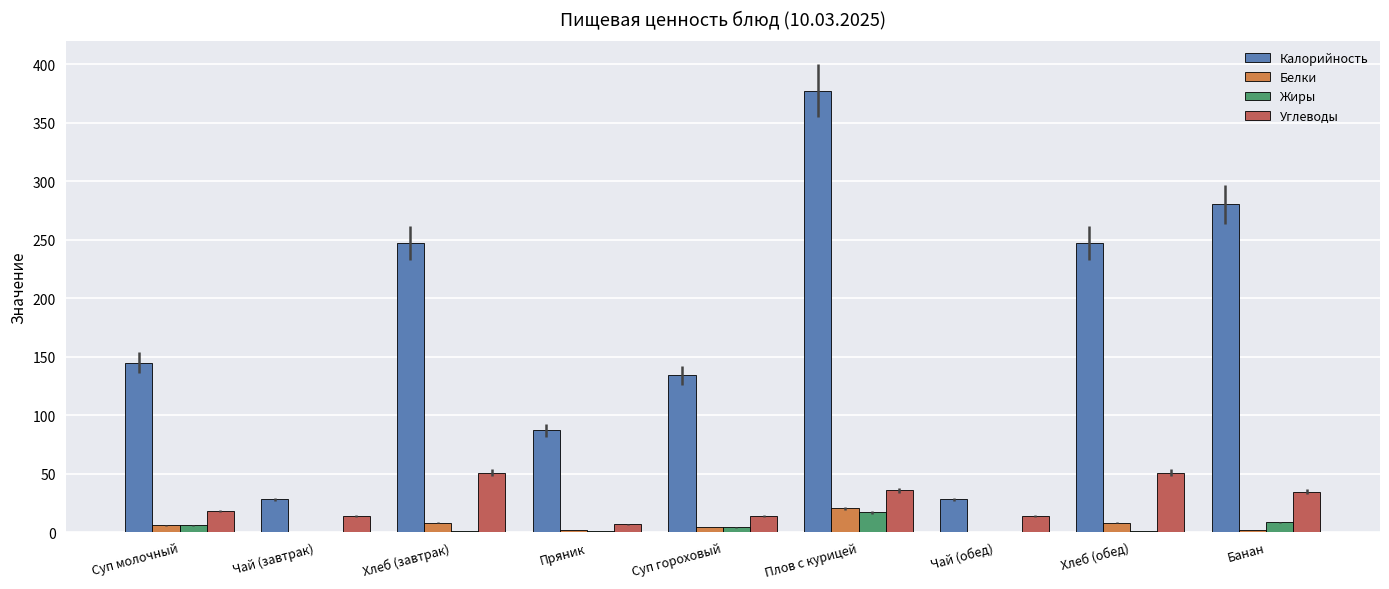

At which category is the sum across all series the highest?

Плов с курицей